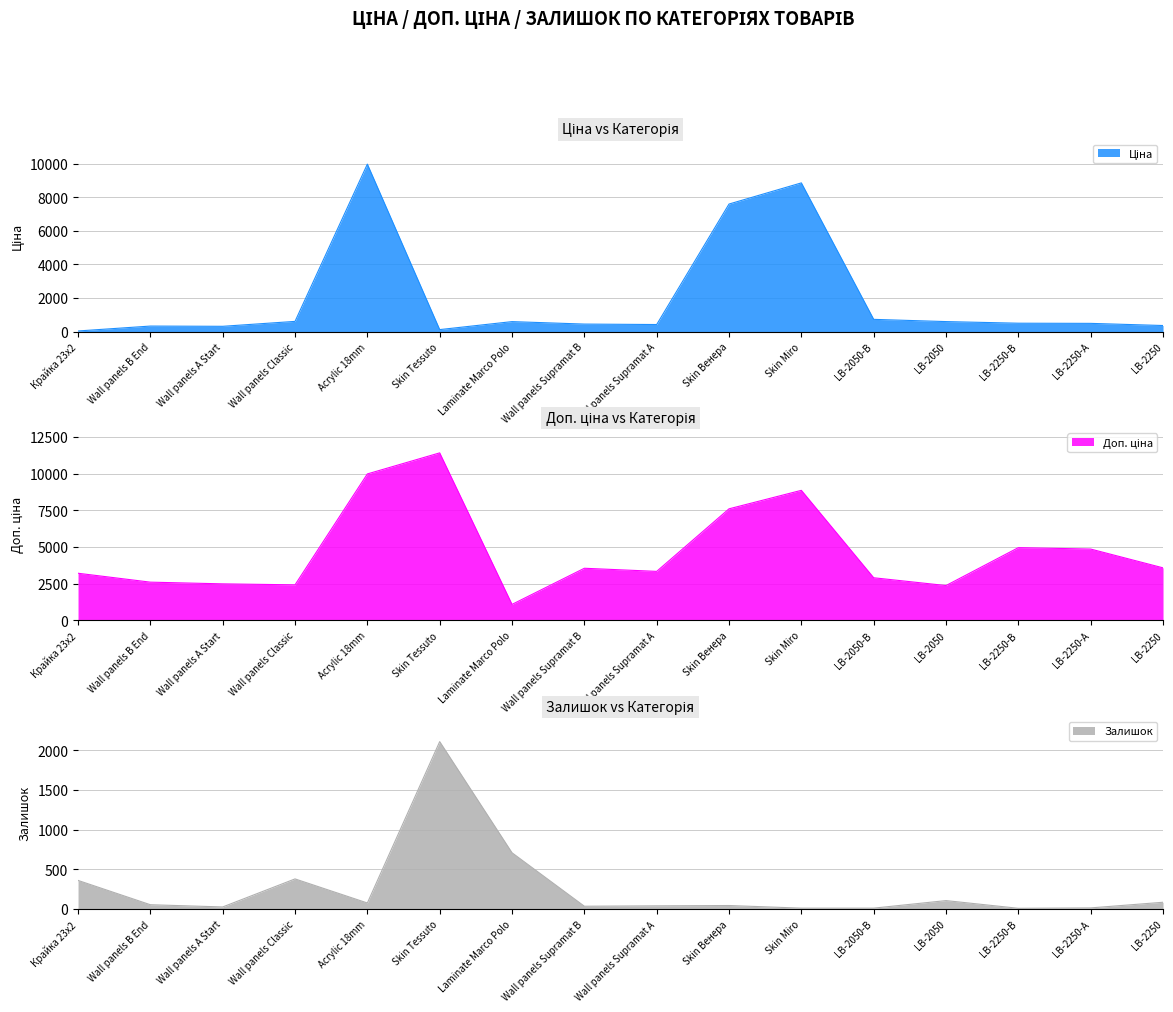

The Залишок series shows 54 at Wall panels B End. True or false?

True